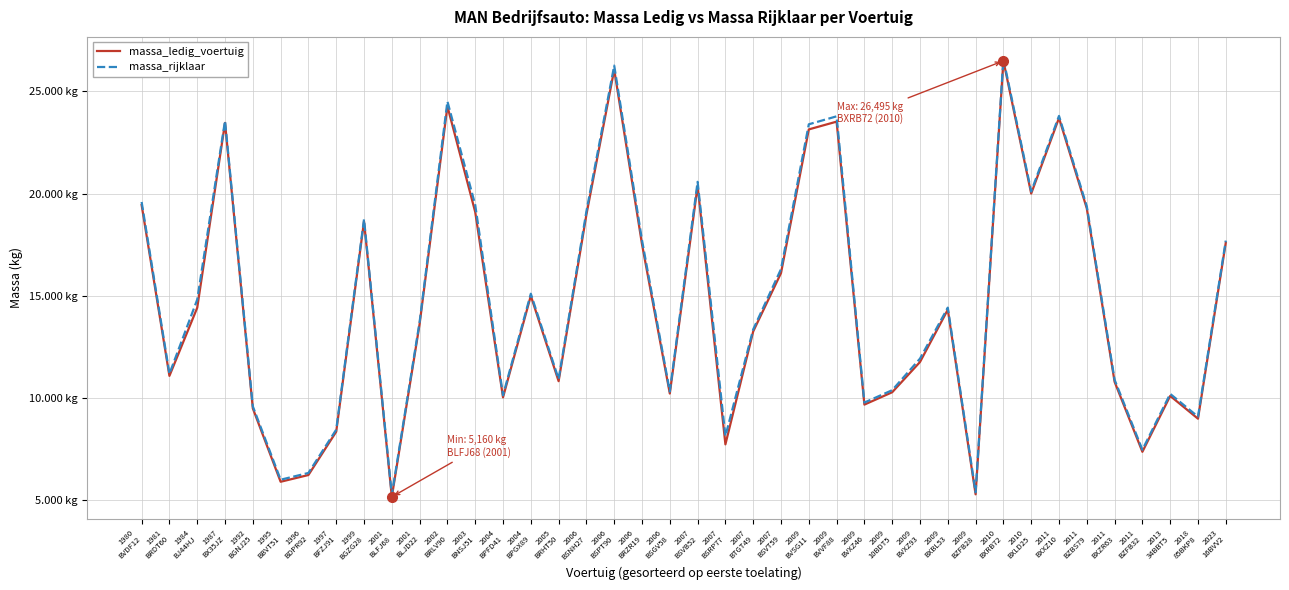

What are all the series names shown in the legend?

massa_ledig_voertuig, massa_rijklaar